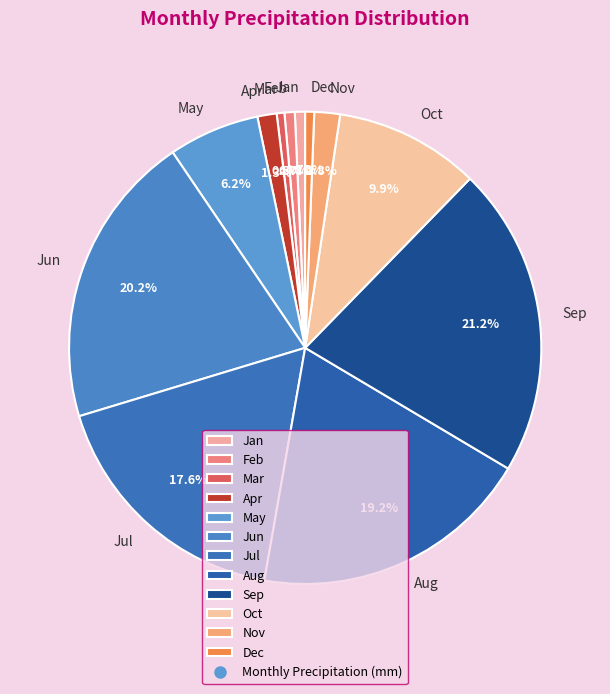

How many segments does this pie chart have?

12